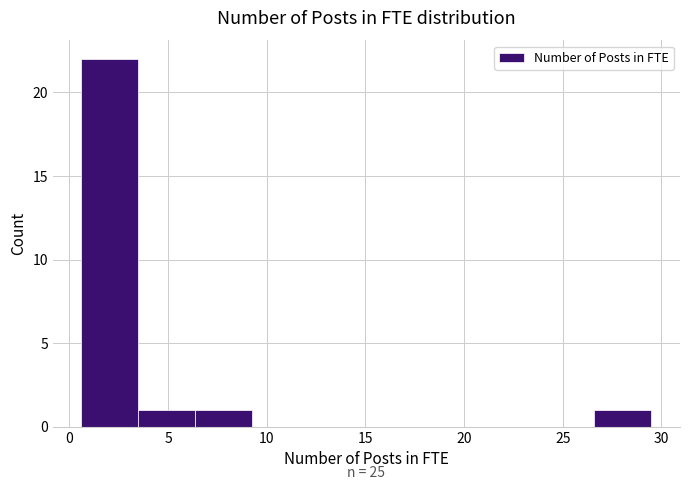

Over which range of the x-axis is the bar tallest?

0.5 to 3.5